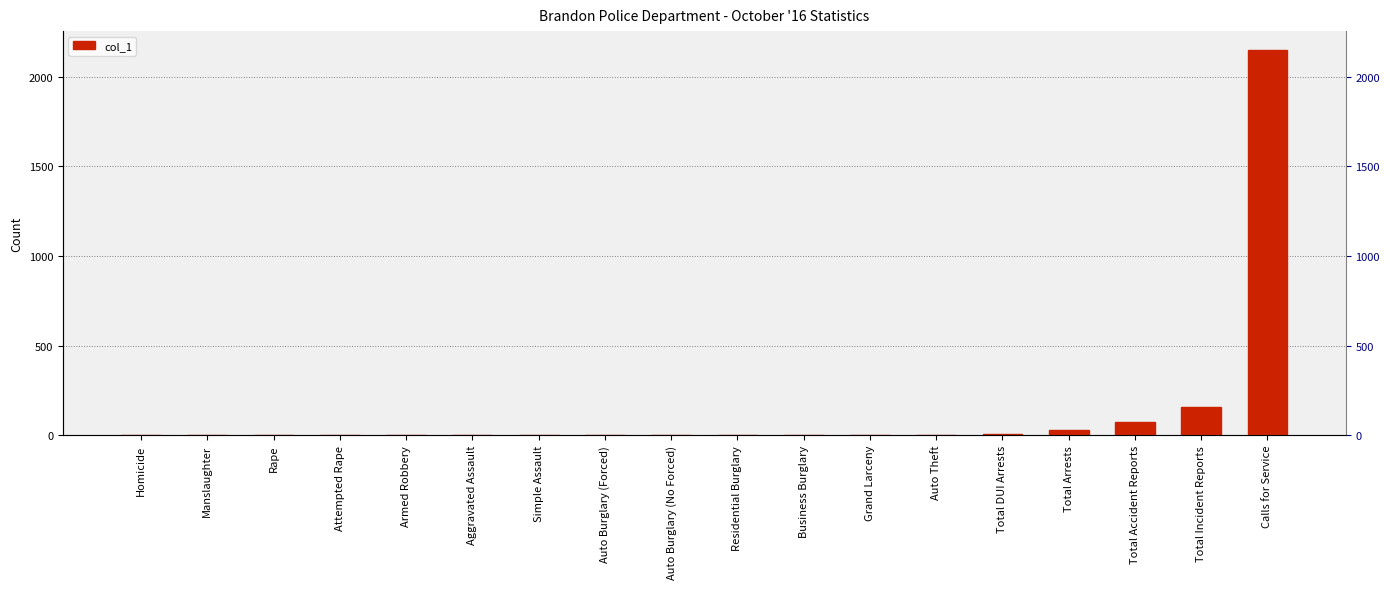

Reading left to right, what are all the values shown in this chart?

Homicide=0	Manslaughter=0	Rape=0	Attempted Rape=0	Armed Robbery=0	Aggravated Assault=1	Simple Assault=4	Auto Burglary (Forced)=2	Auto Burglary (No Forced)=1	Residential Burglary=0	Business Burglary=0	Grand Larceny=1	Auto Theft=1	Total DUI Arrests=6	Total Arrests=31	Total Accident Reports=73	Total Incident Reports=156	Calls for Service=2148